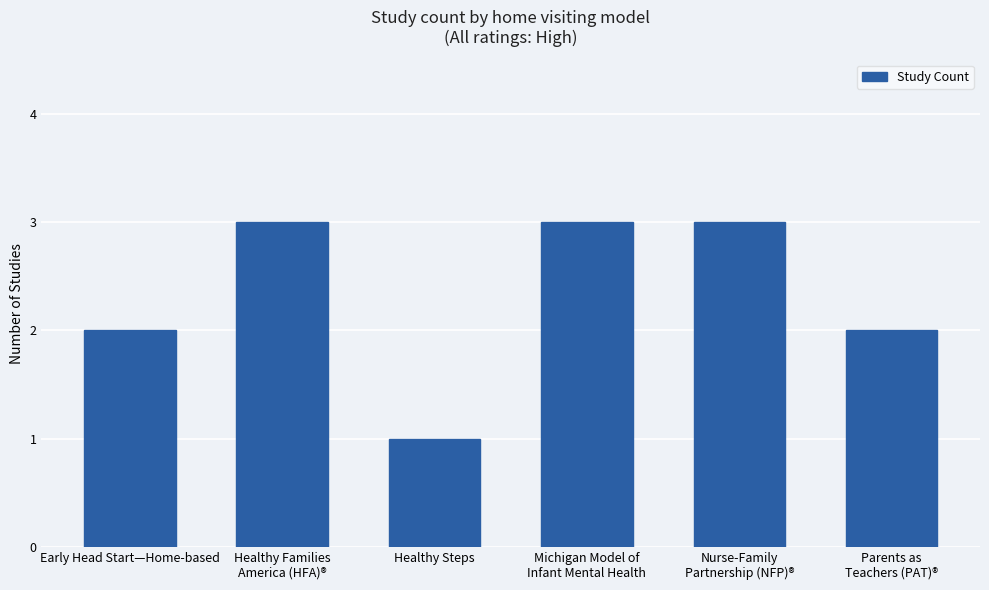

What is the change in value from Healthy Steps to Nurse-Family
Partnership (NFP)®?

+2